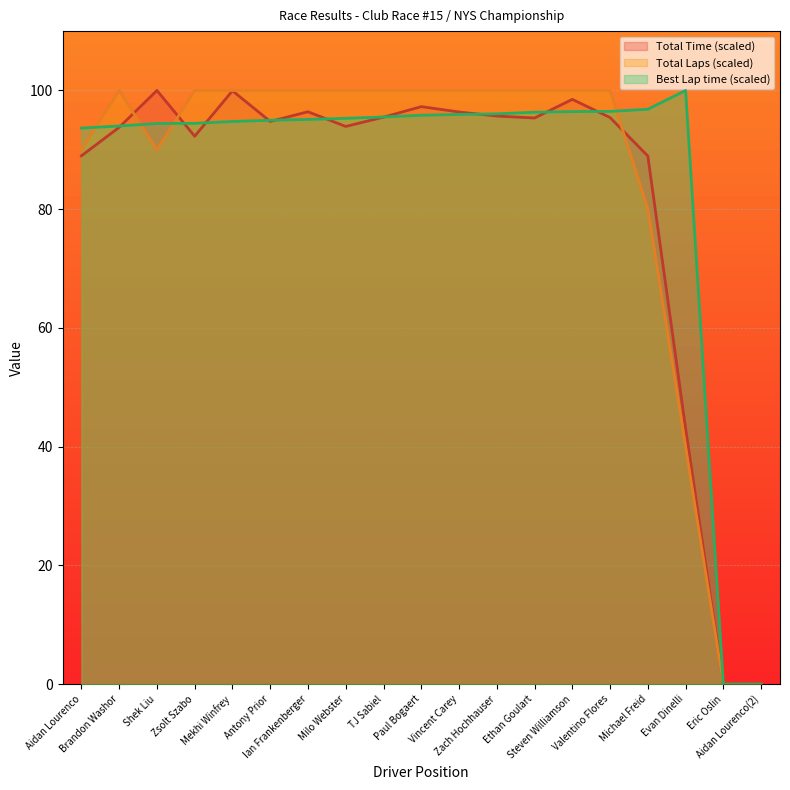

What is the label of the 2nd point from the right?

Eric Oslin